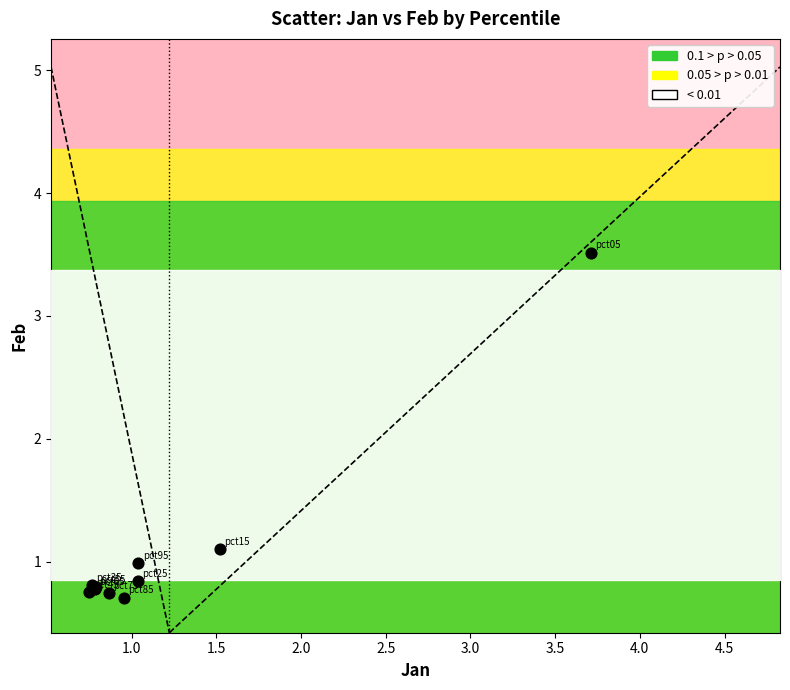

What Y value in the scatter plot is closest to 2?

1.1